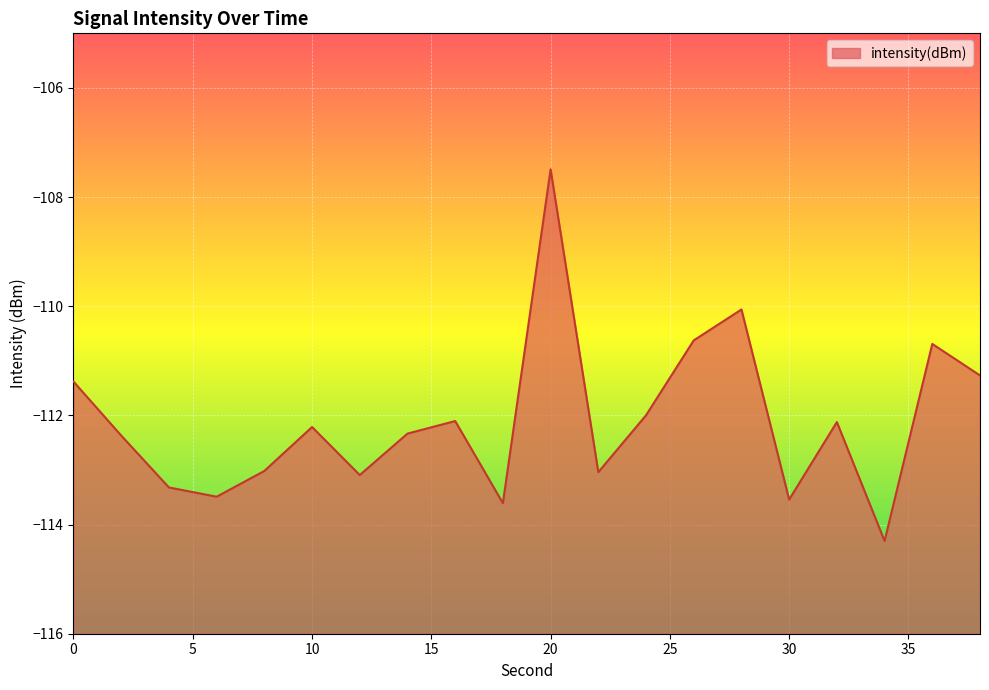

Count the number of values greater than -112.

7